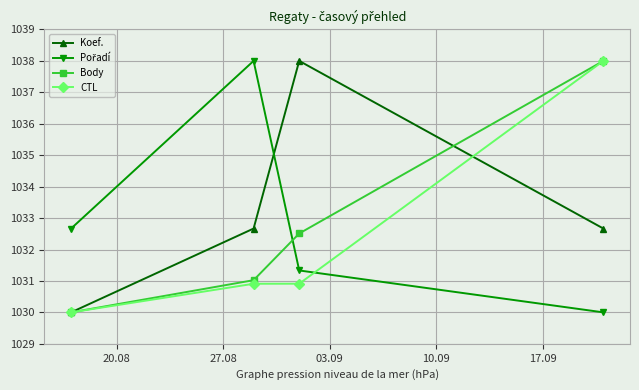

At how many categories does at least one series exceed 1033?

3